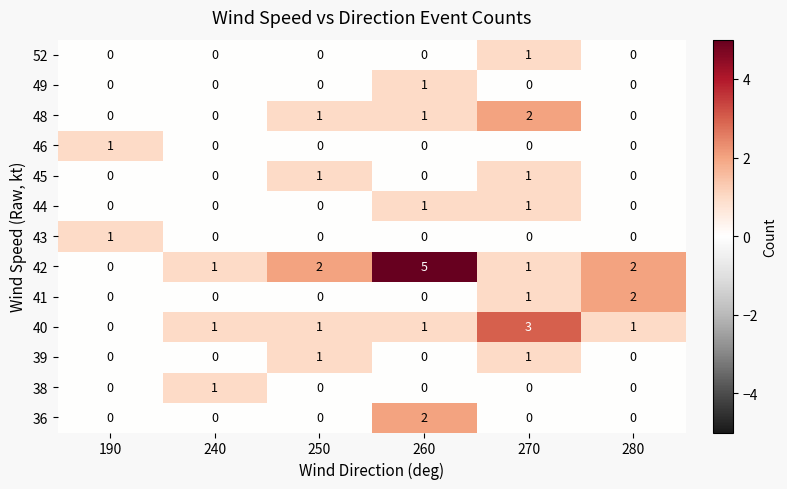

Between 250 and 280, which series saw the biggest shift?

41